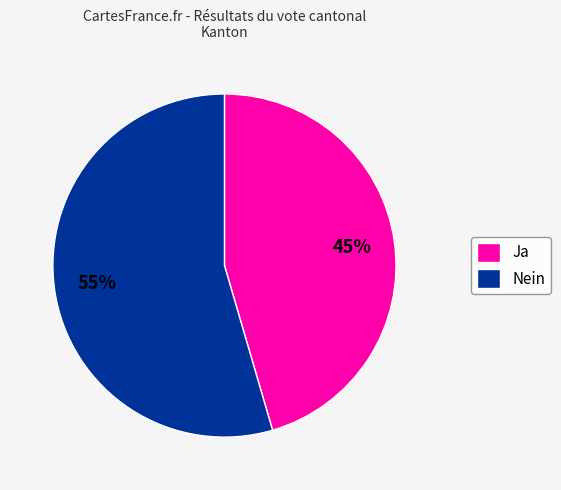

Is the sum of Ja and Nein greater than half?

Yes